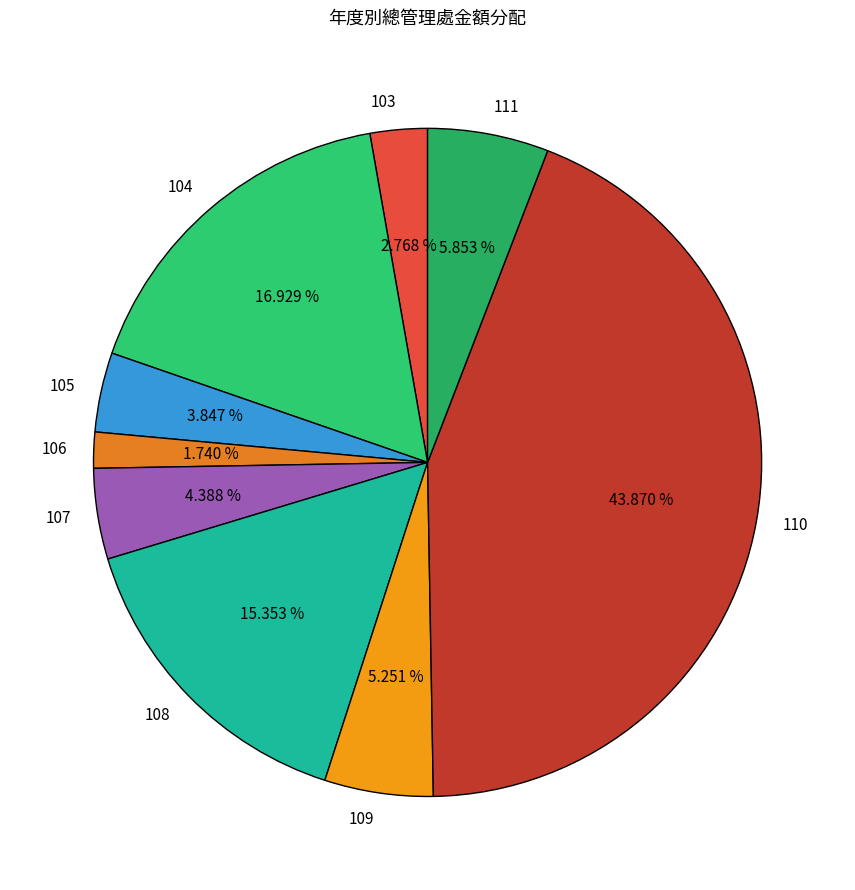

Is there a majority slice in this chart?

No